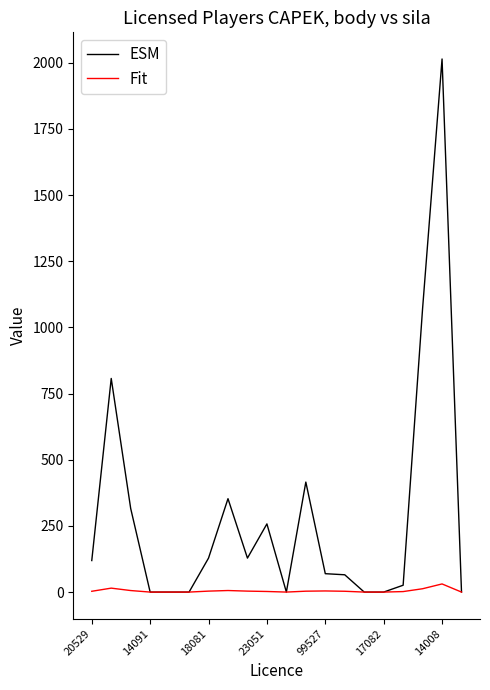

Which series has the largest range (max minus min)?

ESM